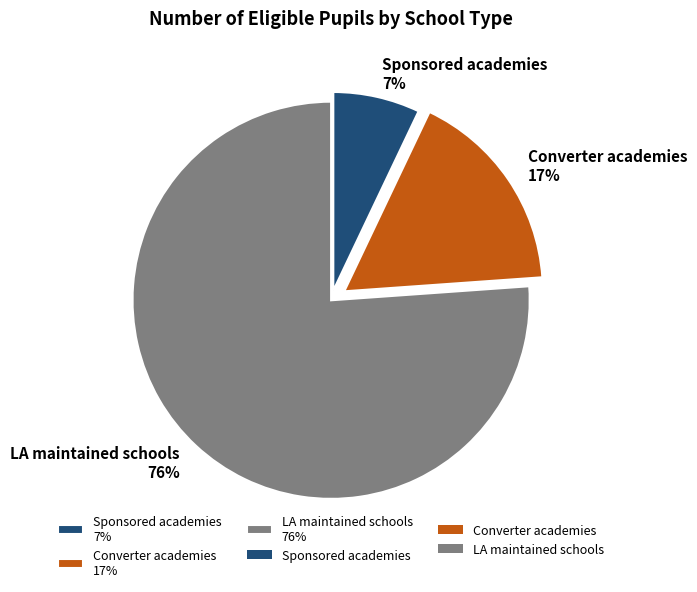

Count the number of slices in the pie.

3